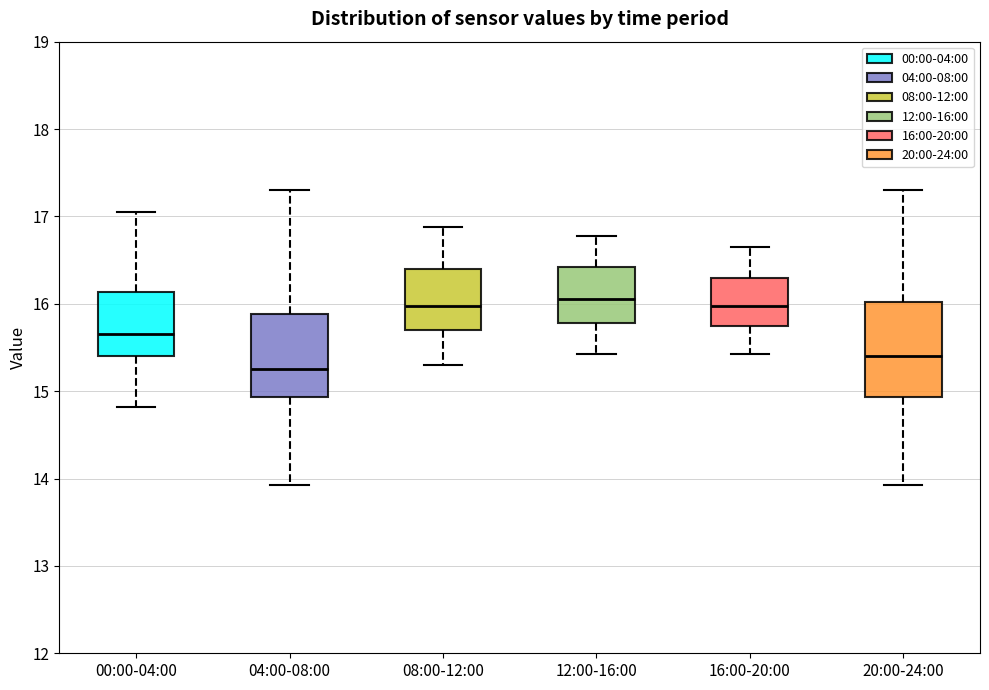

Which box is the tallest, from its lower edge to its upper edge?

20:00-24:00